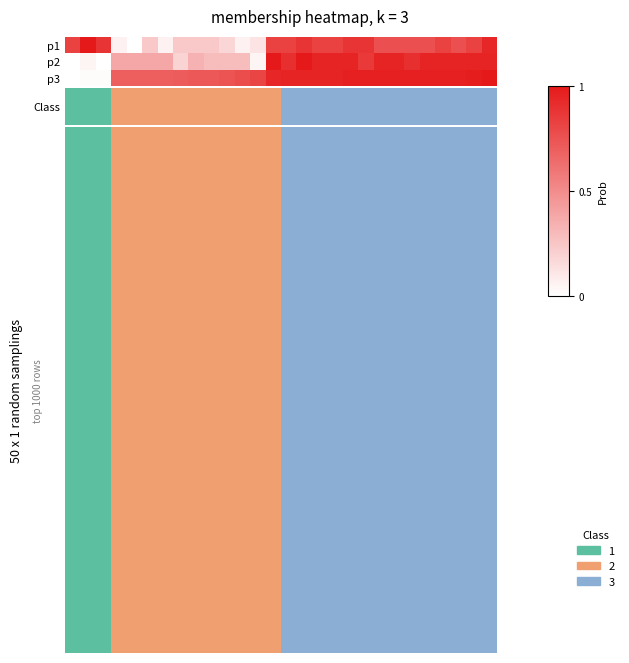

Rank the series by their maximum value, from highest to lowest.

p1, p2, p3